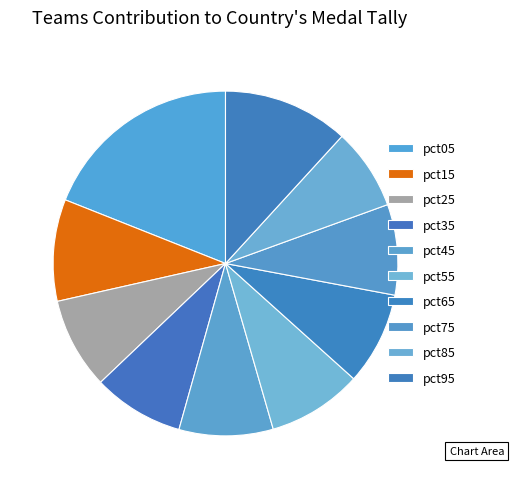

How many slices are in this pie chart?

10